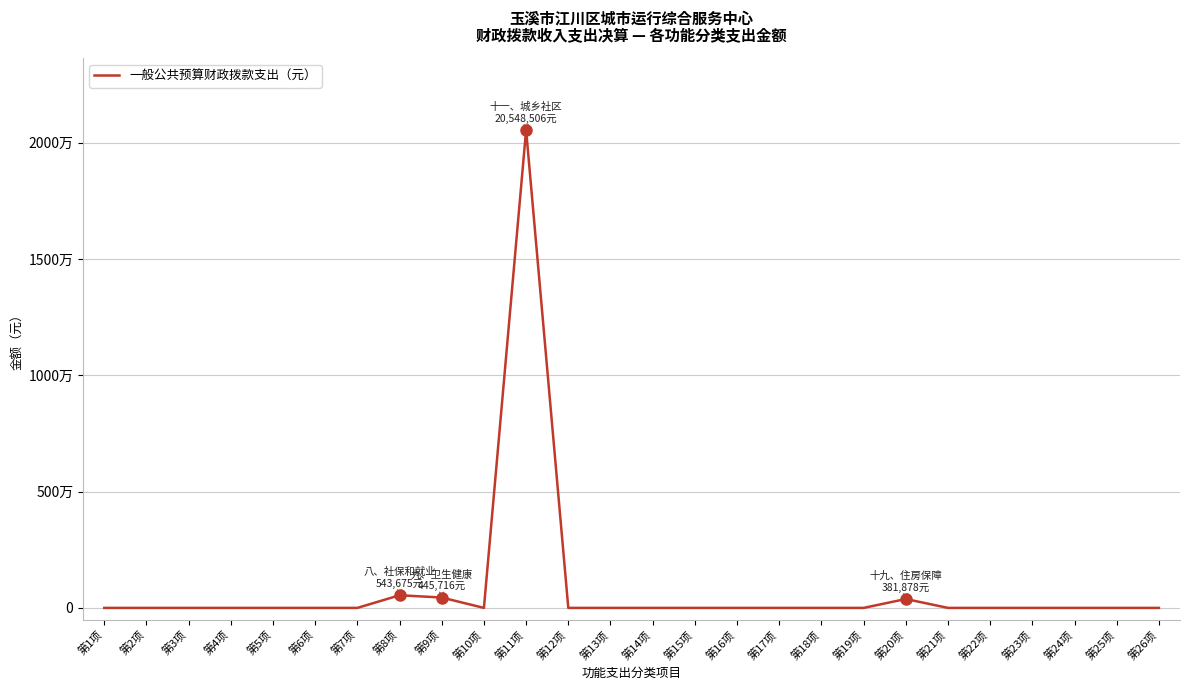

Does the chart display data point markers on the line(s)?

No